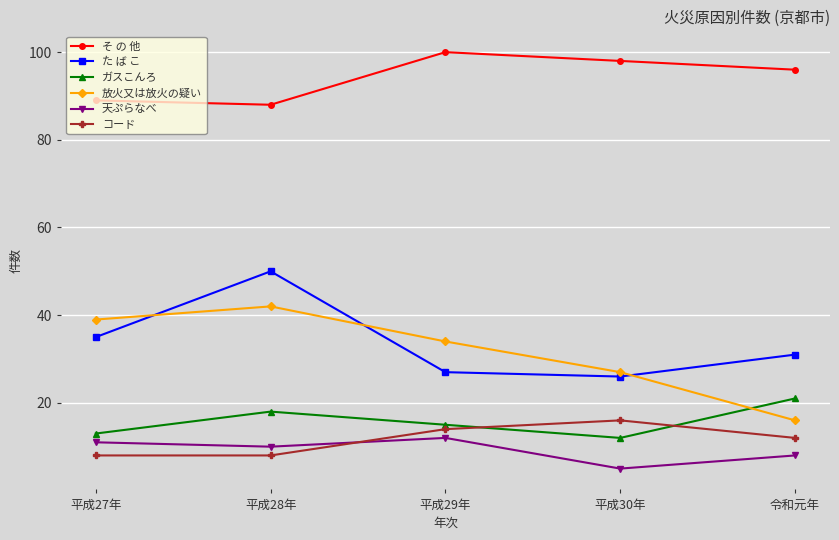

At which category does 天ぷらなべ reach its first local peak?

平成29年